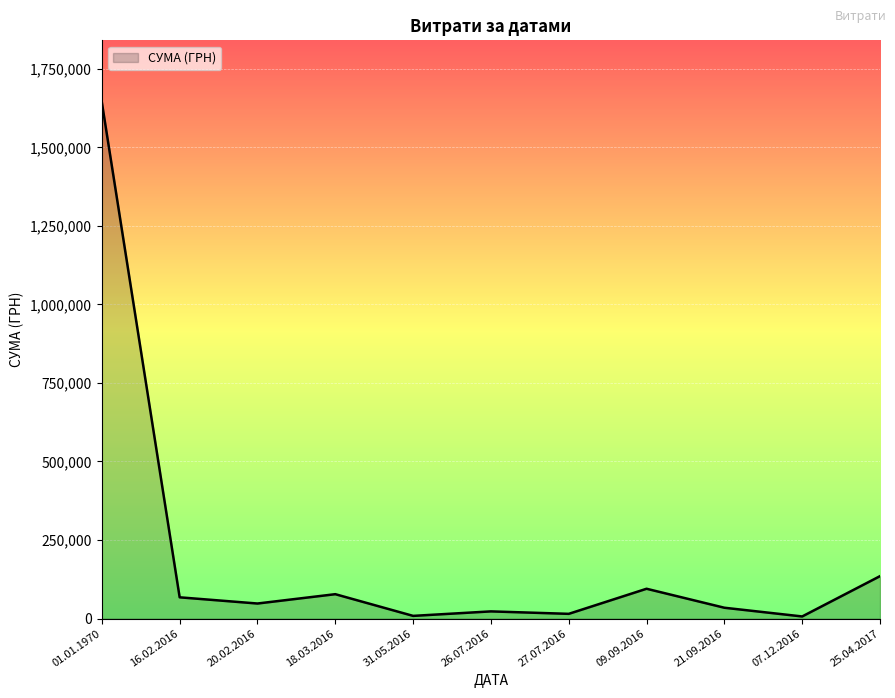

Is it true that the value at 01.01.1970 is 2581728.2?

False